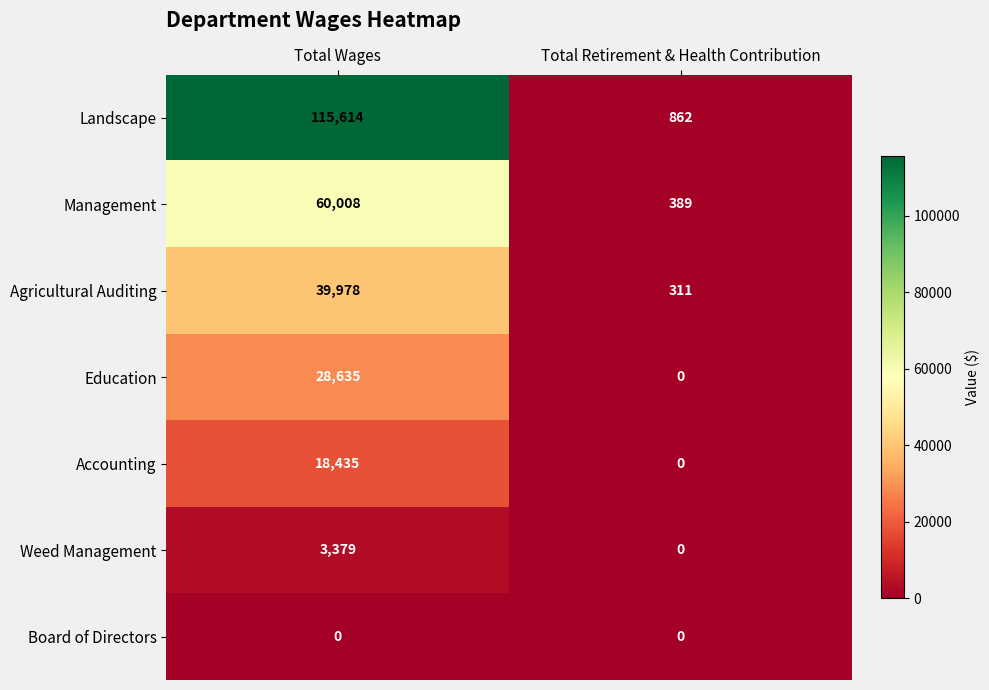

Reading left to right, transcribe all the data shown in this chart.

Landscape: 115614	862
Management: 60008	389
Agricultural Auditing: 39978	311
Education: 28635	0
Accounting: 18435	0
Weed Management: 3379	0
Board of Directors: 0	0